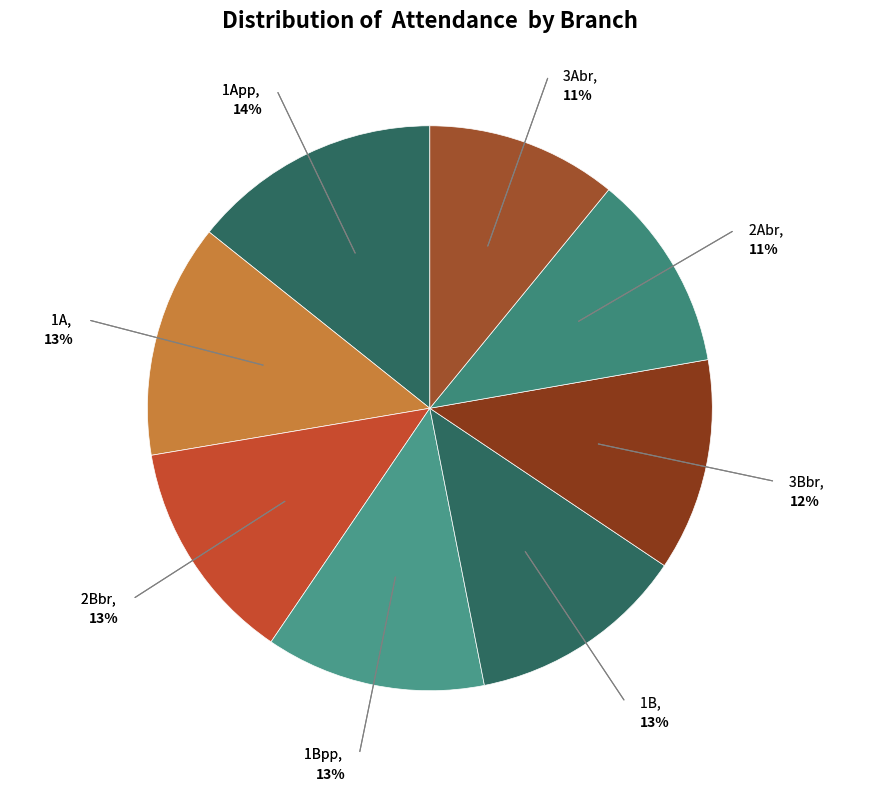

How many slices are in this pie chart?

8